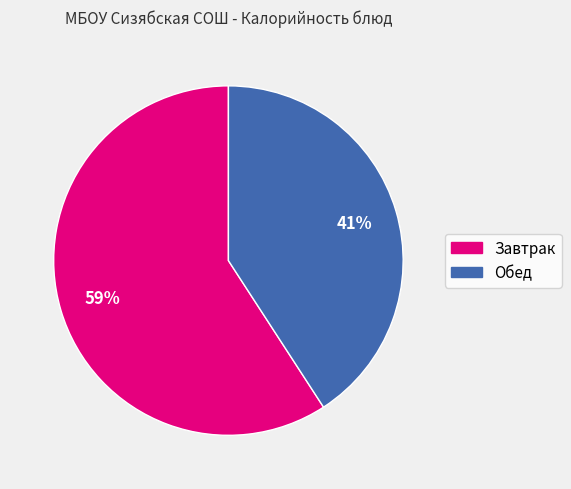

Is there a majority slice in this chart?

Yes